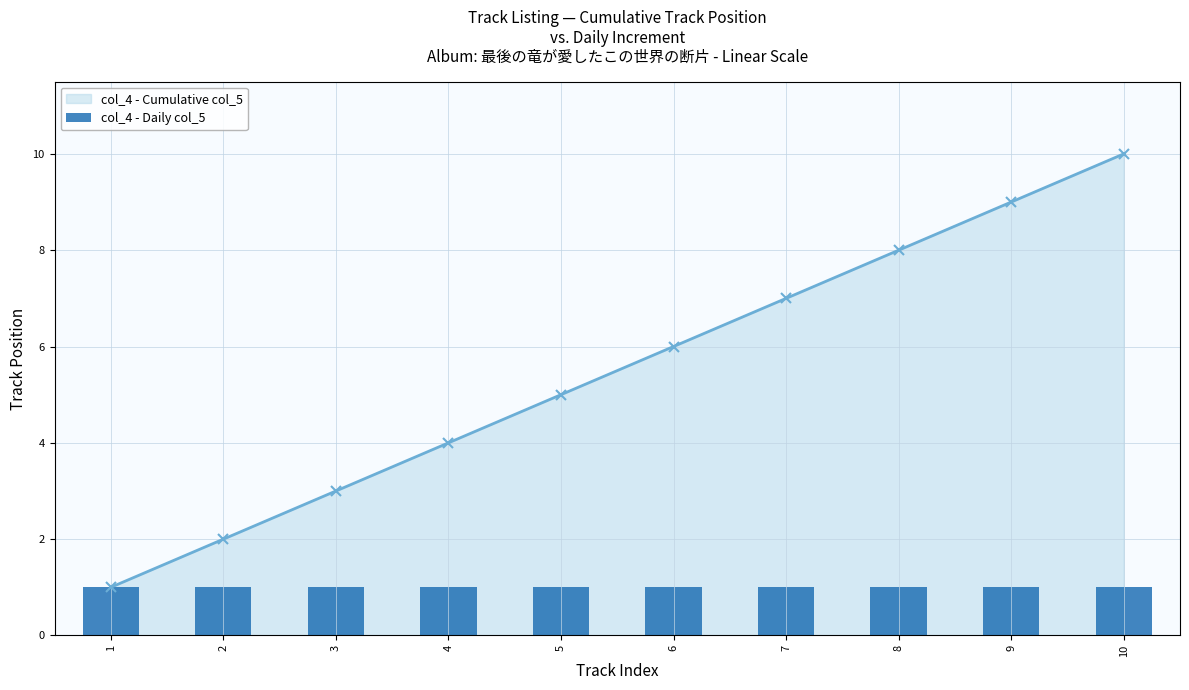

What is the sum of all col_4 - Cumulative col_5 values?

55